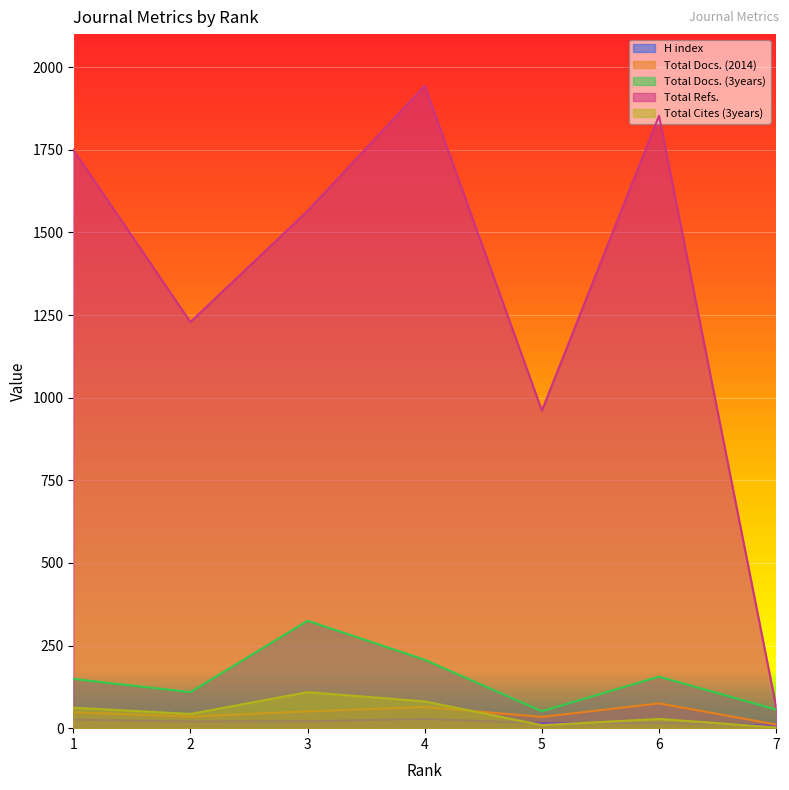

The Total Docs. (2014) series shows 51 at 3. True or false?

True